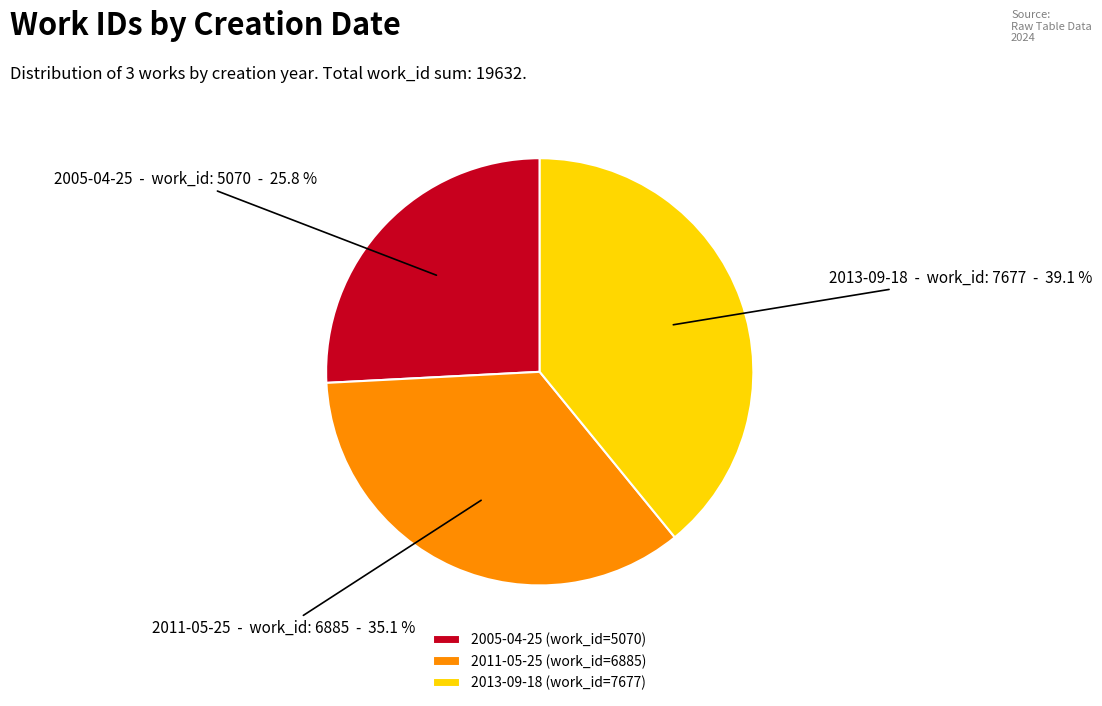

Does any single category account for the majority?

No